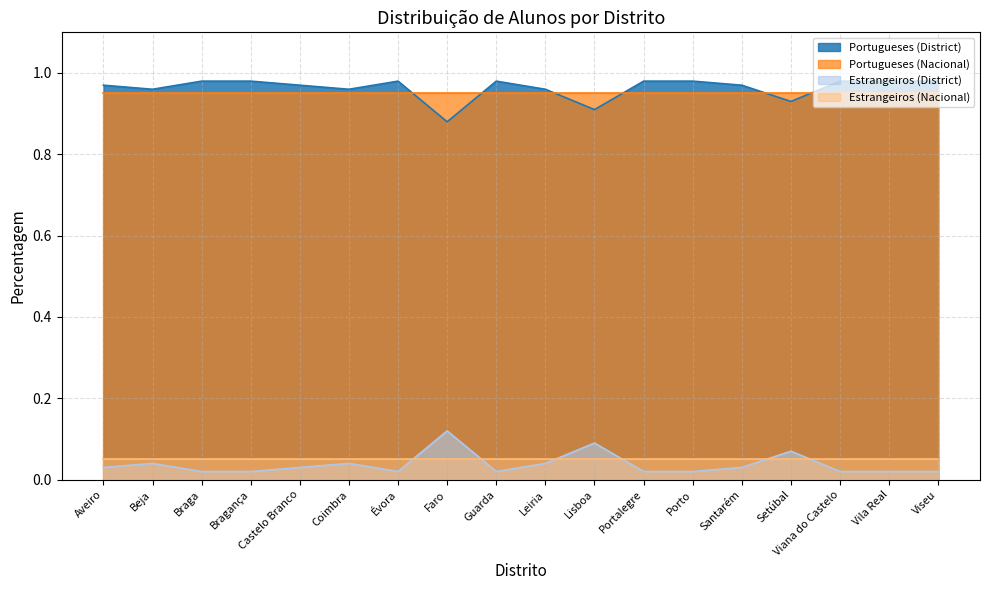

True or false: Portugueses (District) and Estrangeiros (District) cross at least once.

False